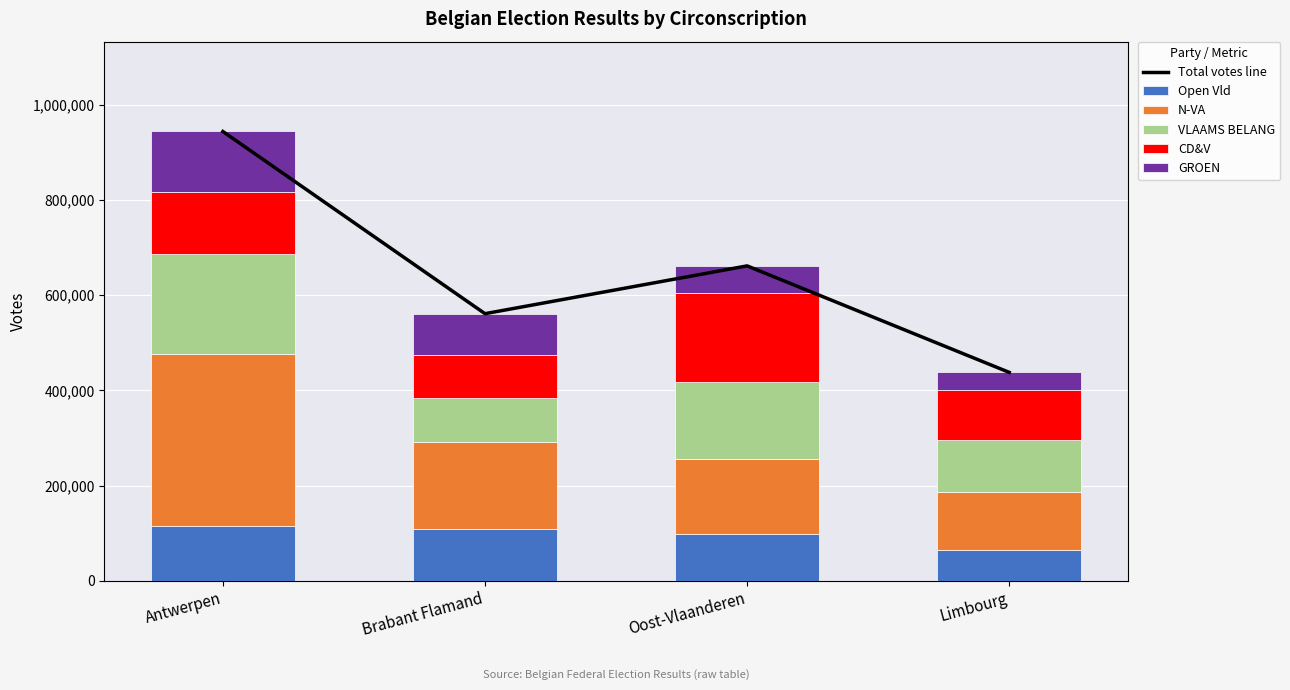

At which category is the sum across all series the highest?

Antwerpen